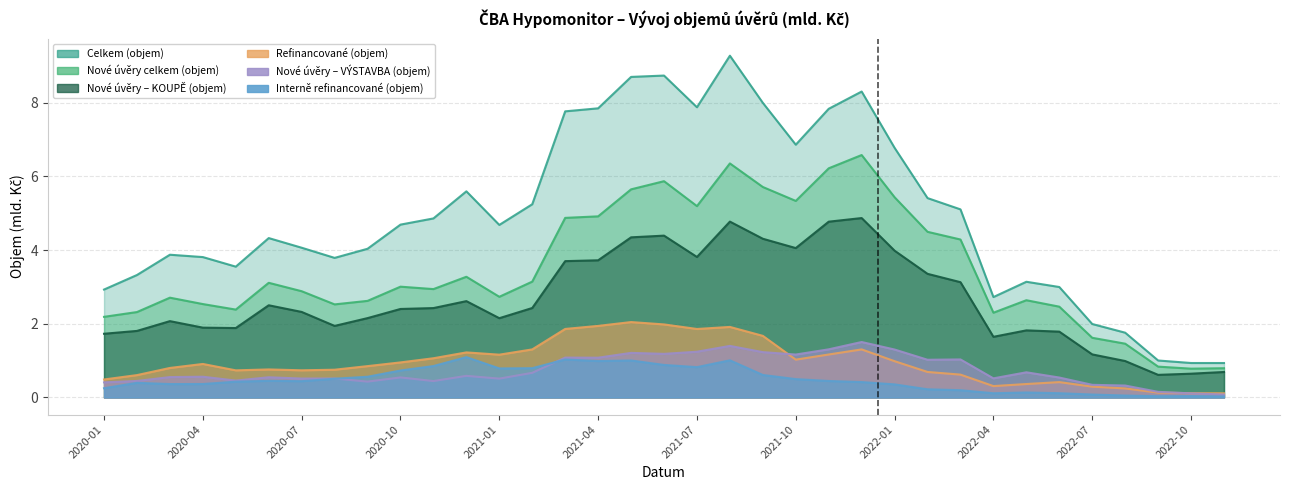

What is the label of the 11th point from the left?

2020-11